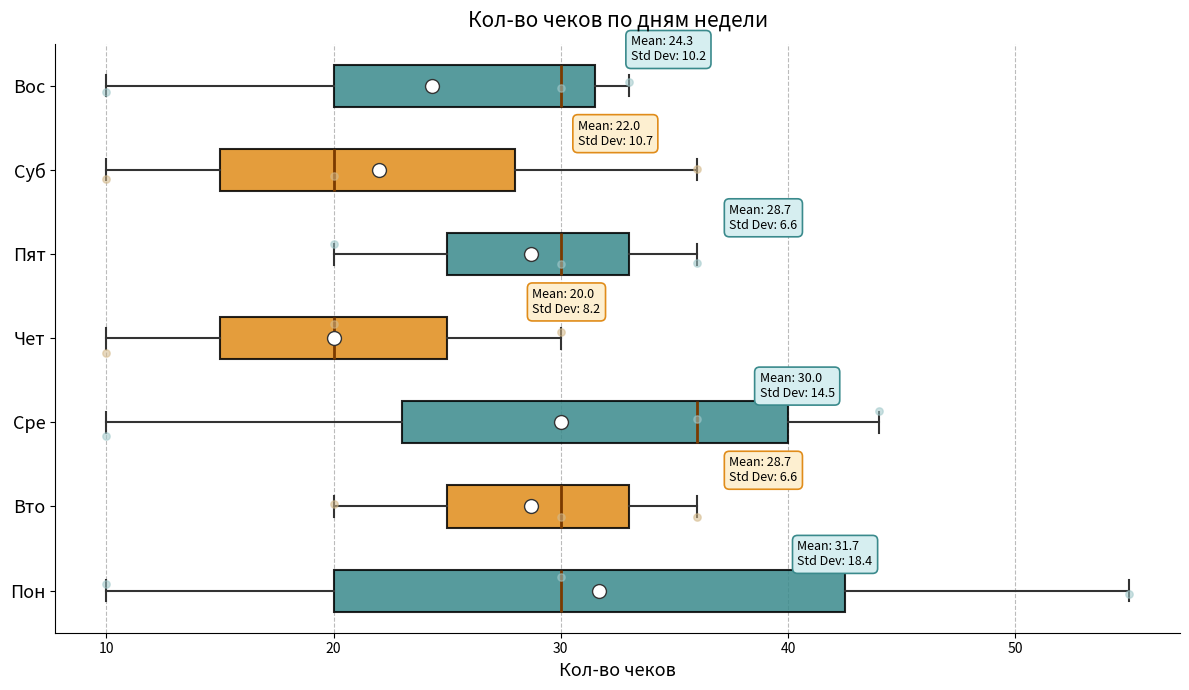

Which box's median line is the furthest to the right?

Сре